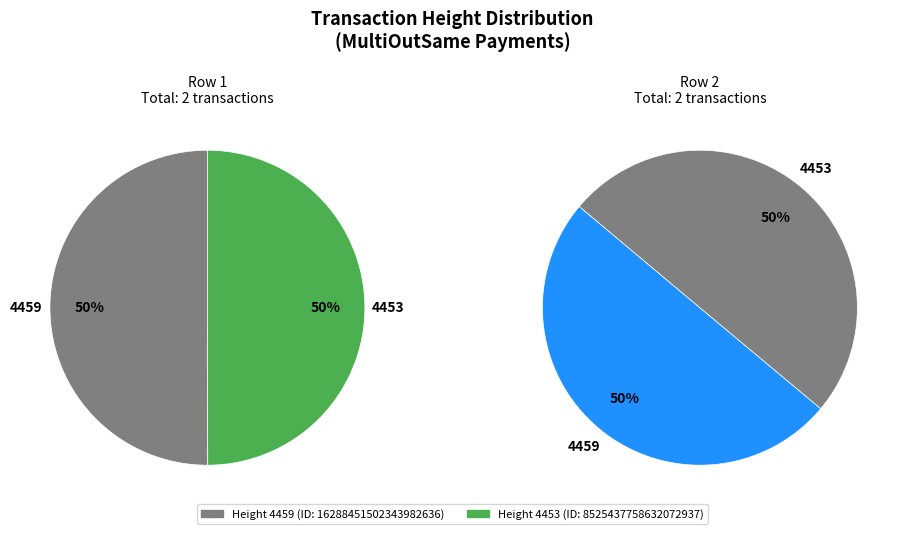

Rank the categories by value from lowest to highest.

4453, 4459